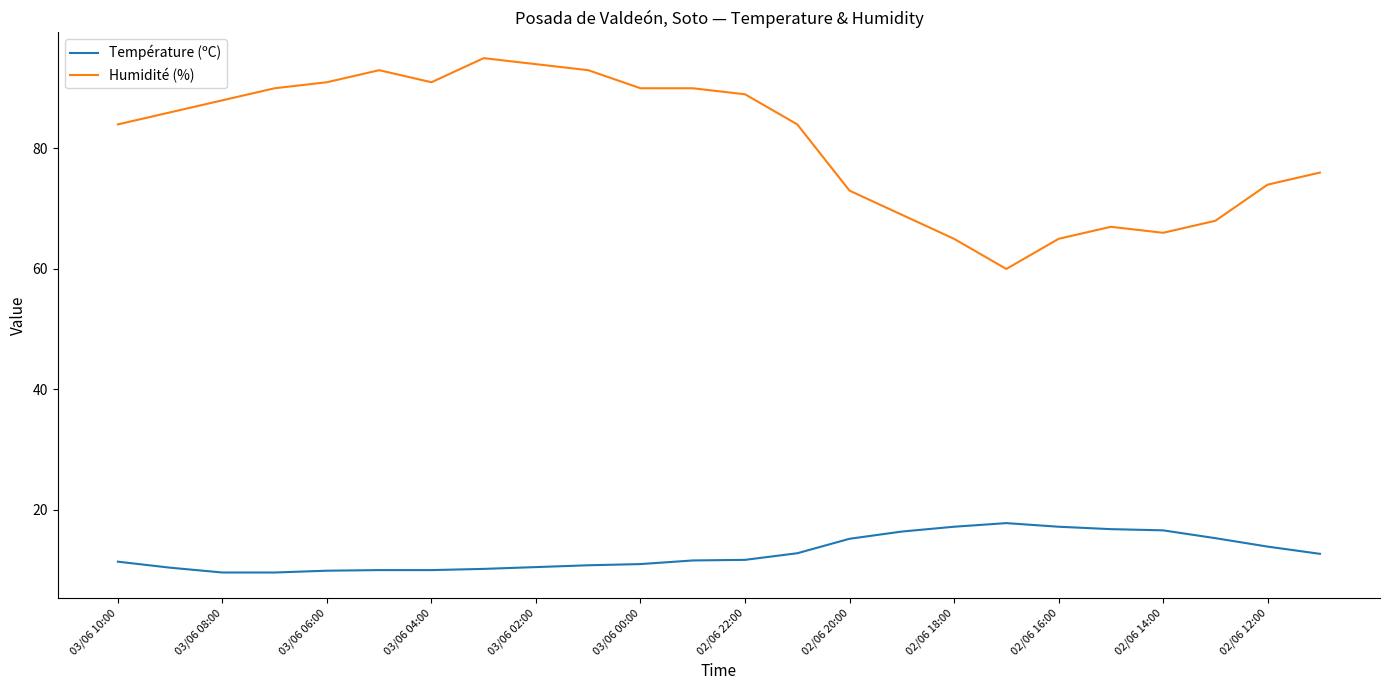

What is the minimum value for Humidité (%)?

60.0